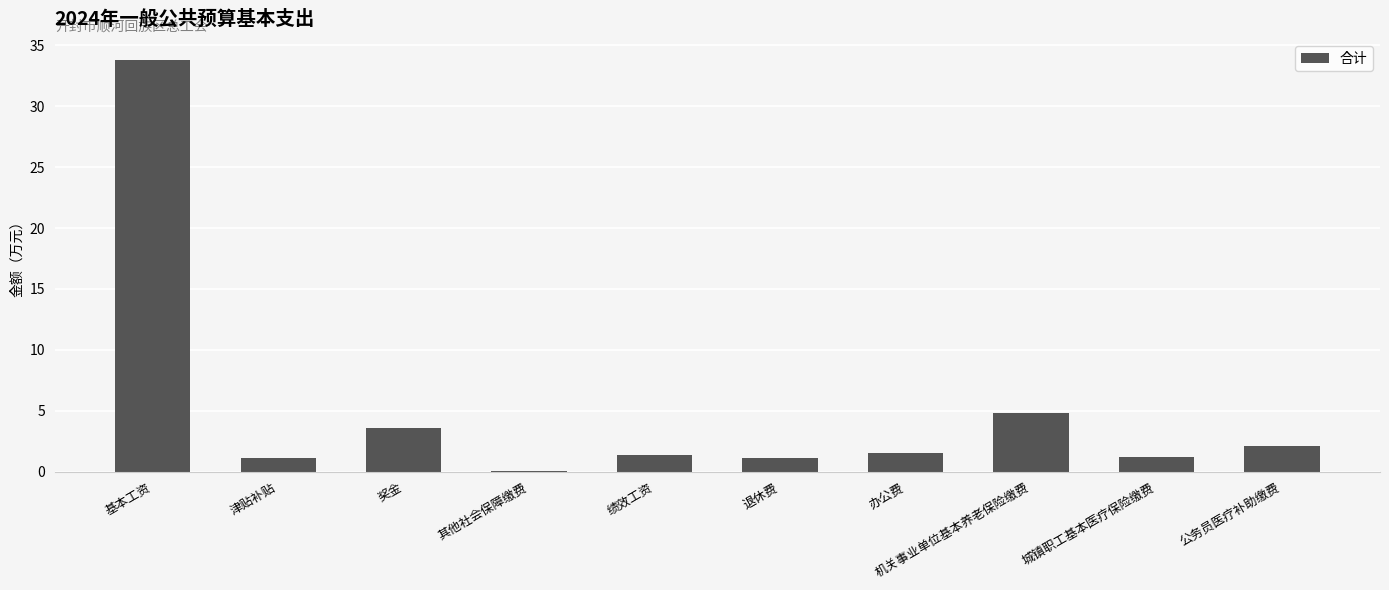

True or false: the data shows 1.1 at 退休费.

True